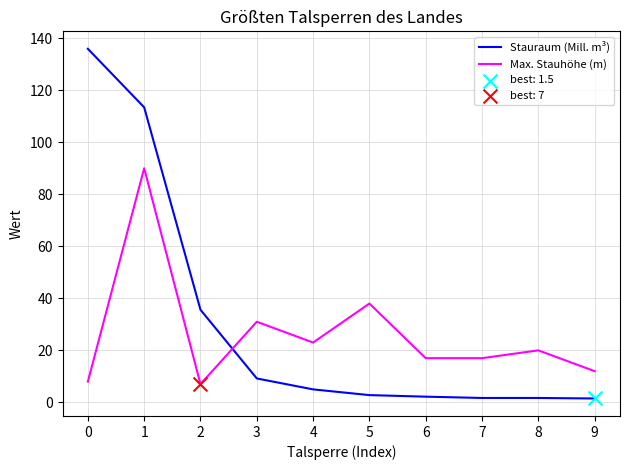

What is the total value across all series at 4?

28.0